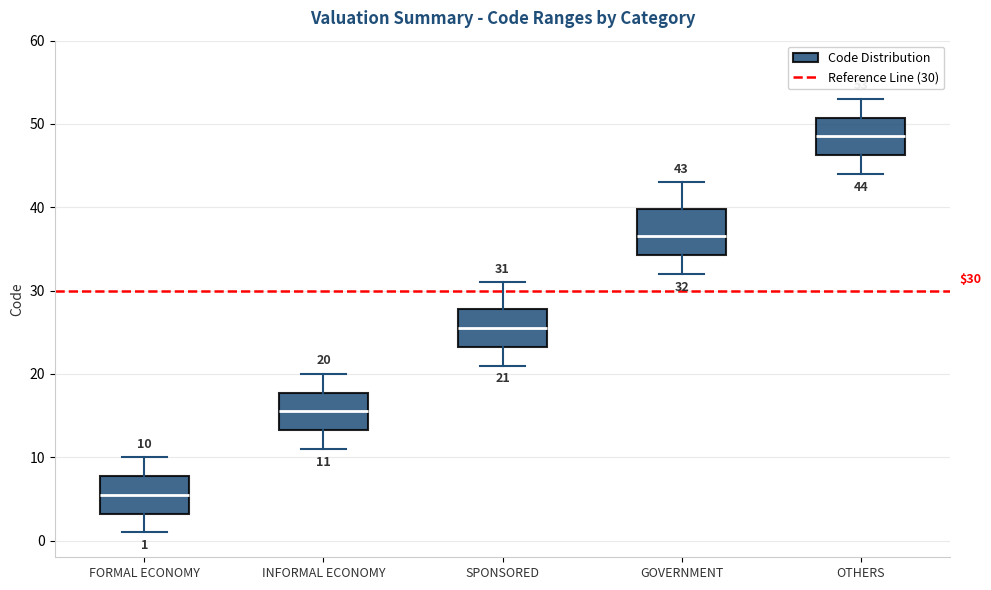

Which box's median line is the highest?

OTHERS